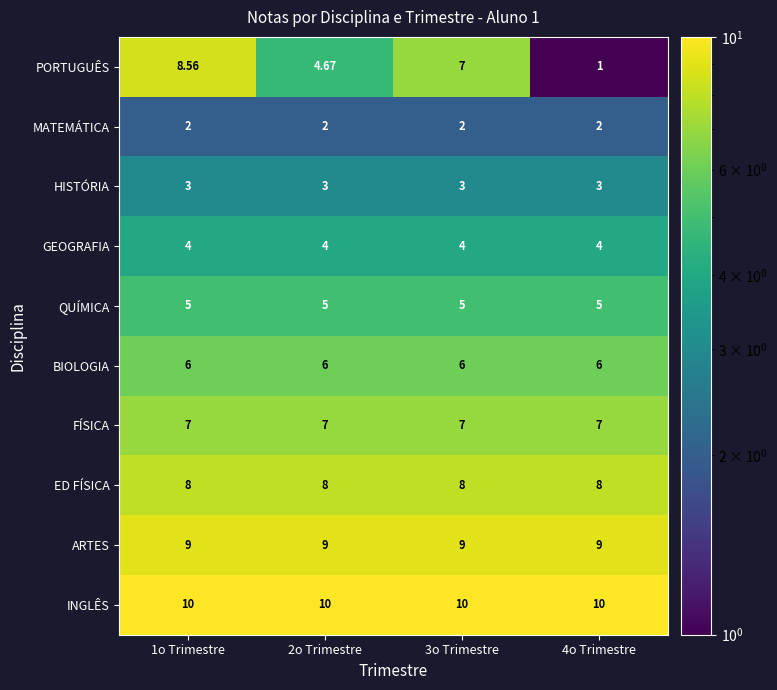

Which category has the lowest value across all series?

4o Trimestre